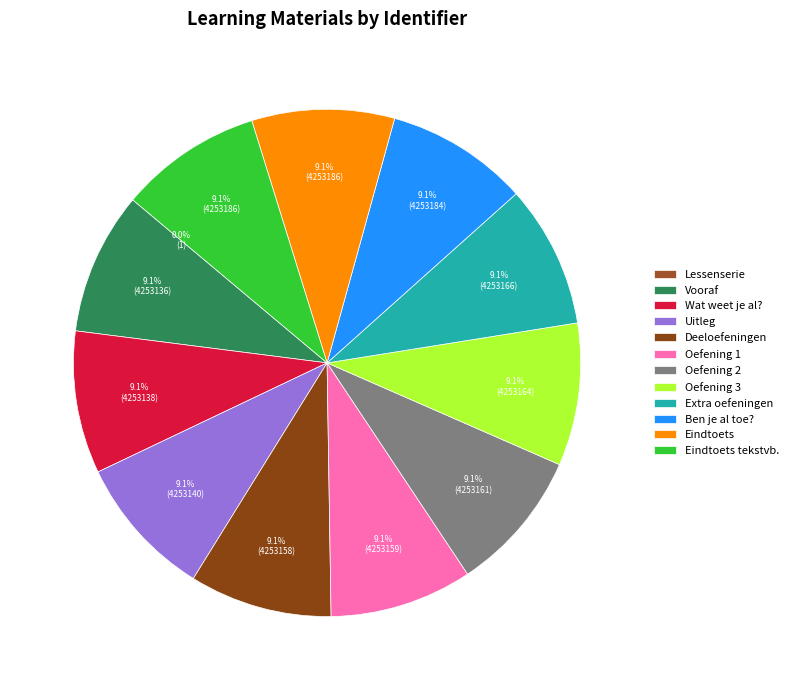

True or false: Deeloefeningen accounts for 9% of the total.

True